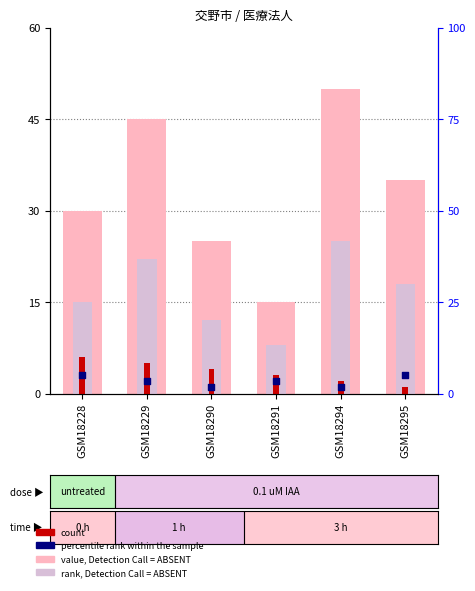

What are all the series names shown in the legend?

value, Detection Call = ABSENT, rank, Detection Call = ABSENT, count, percentile rank within the sample